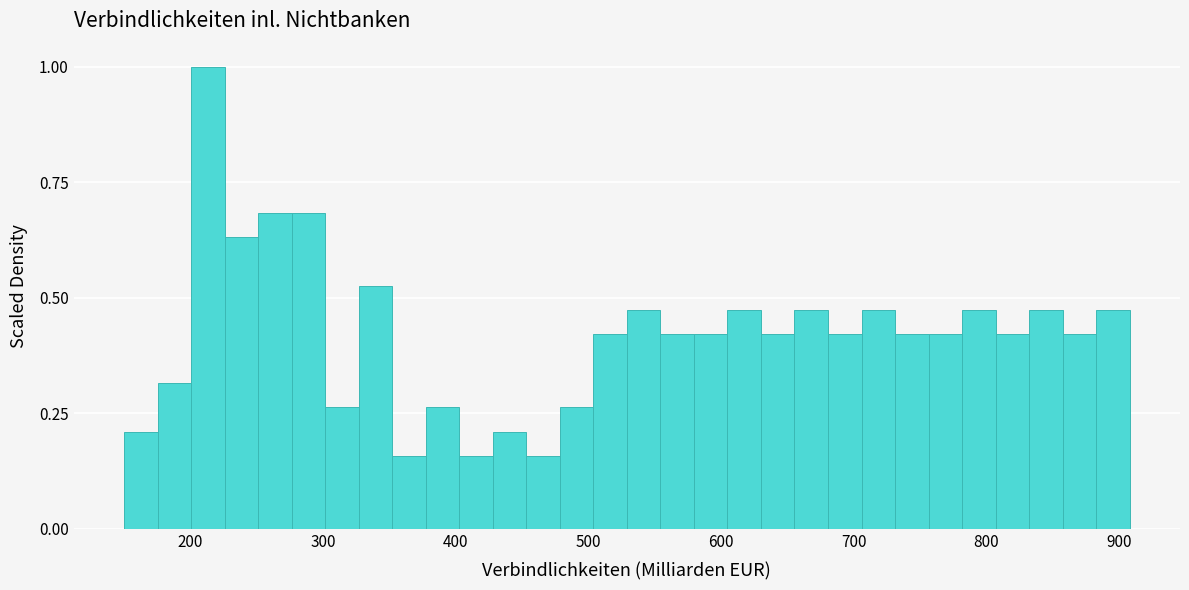

Around what value on the x-axis is the tallest bar? Give the approximate position of its centre, as read against the axis.

210